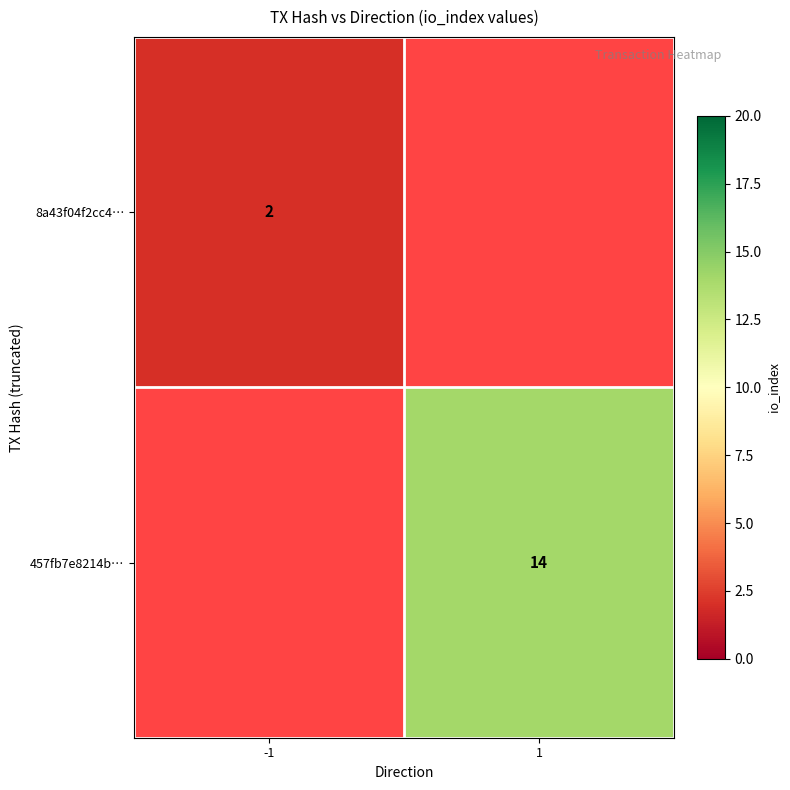

The value of 457fb7e8214b… at 1 is 14. True or false?

True